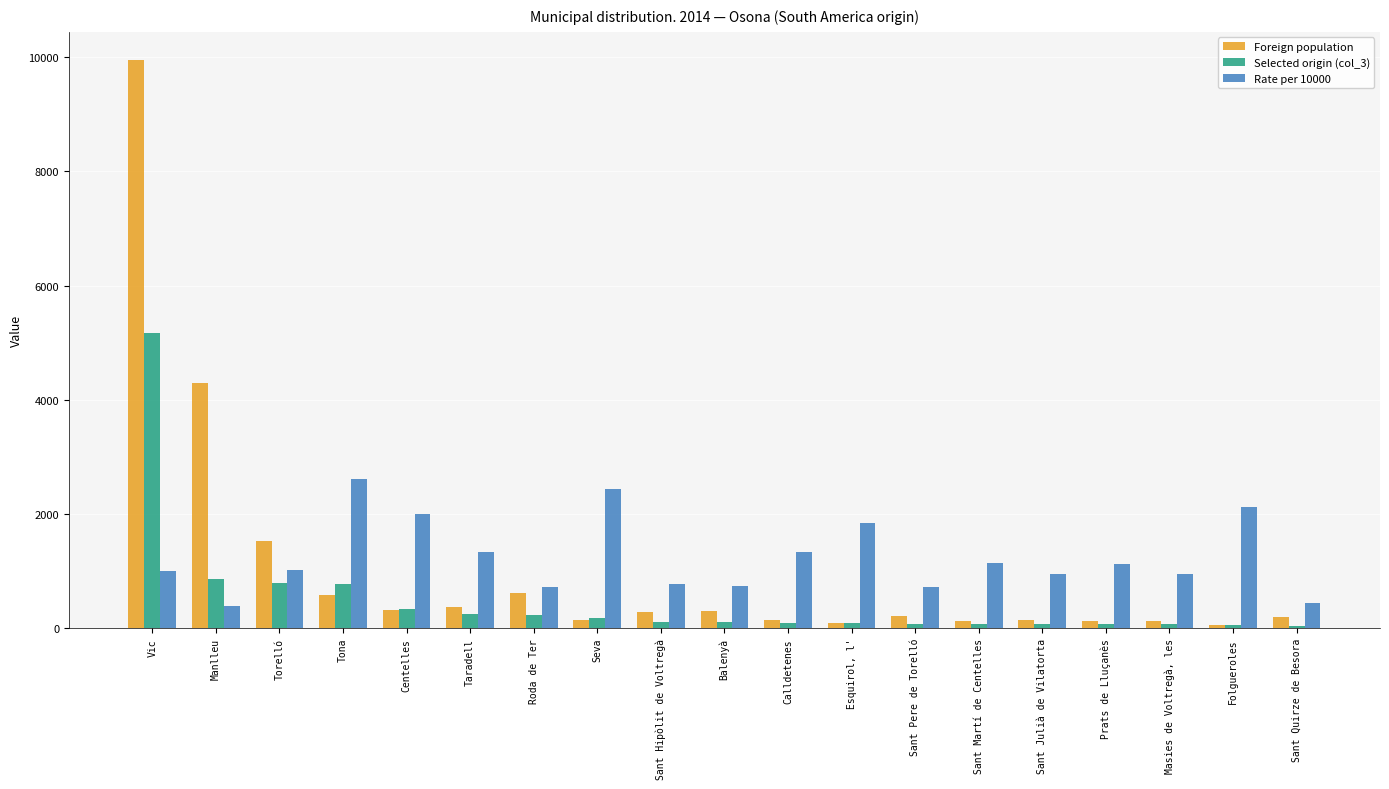

What is the label of the 9th bar from the right?

Calldetenes